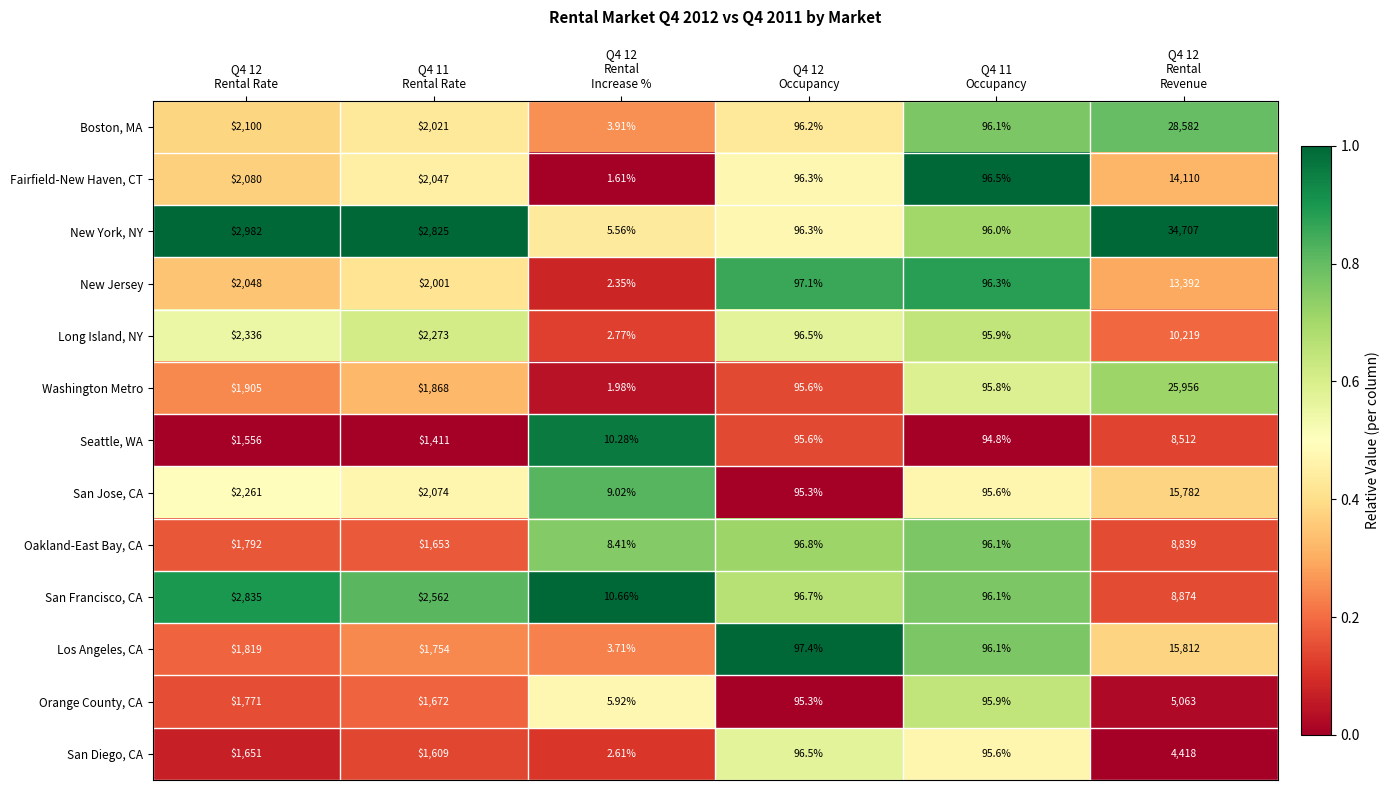

List the series in order of their peak value, highest first.

New York, NY, Boston, MA, Washington Metro, Los Angeles, CA, San Jose, CA, Fairfield-New Haven, CT, New Jersey, Long Island, NY, San Francisco, CA, Oakland-East Bay, CA, Seattle, WA, Orange County, CA, San Diego, CA